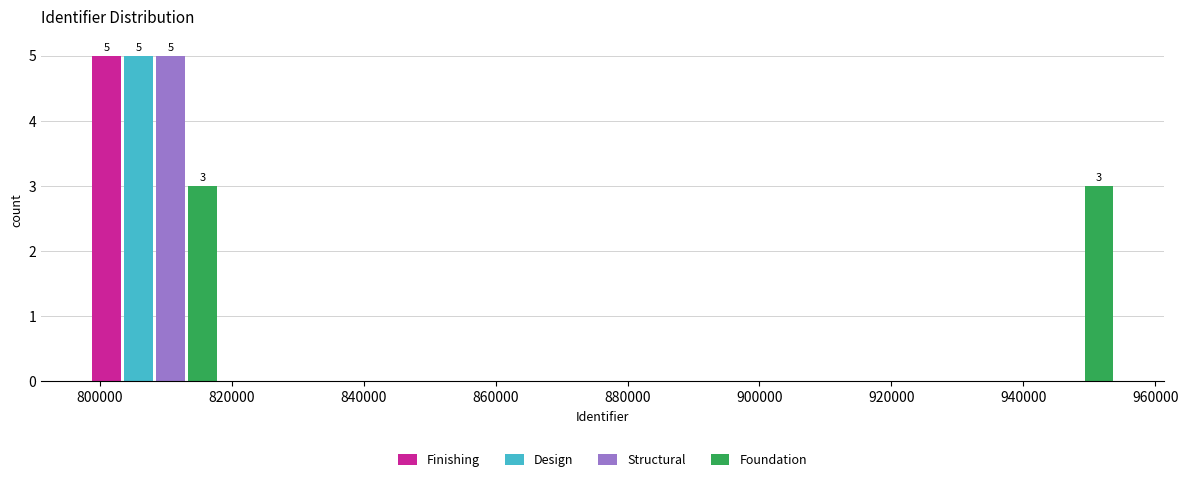

In the Design series, which range on the x-axis has the tallest bar?

798000 to 818000